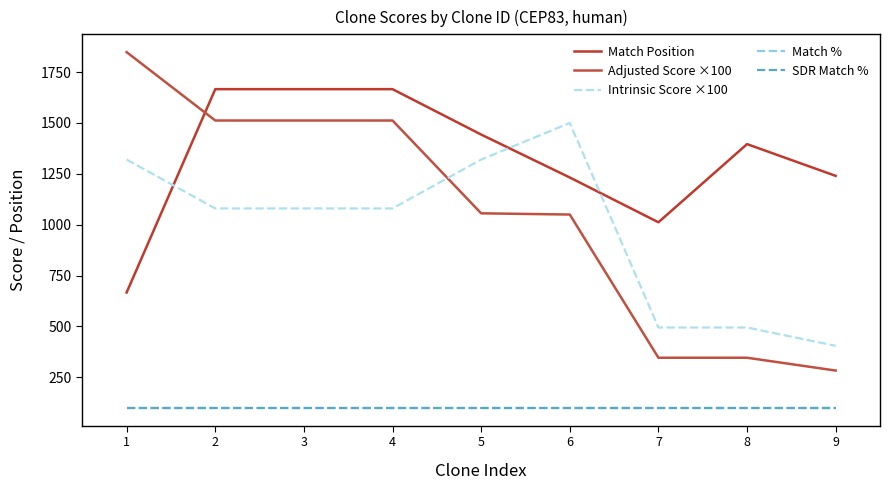

Where is the first local maximum for Match Position?

8